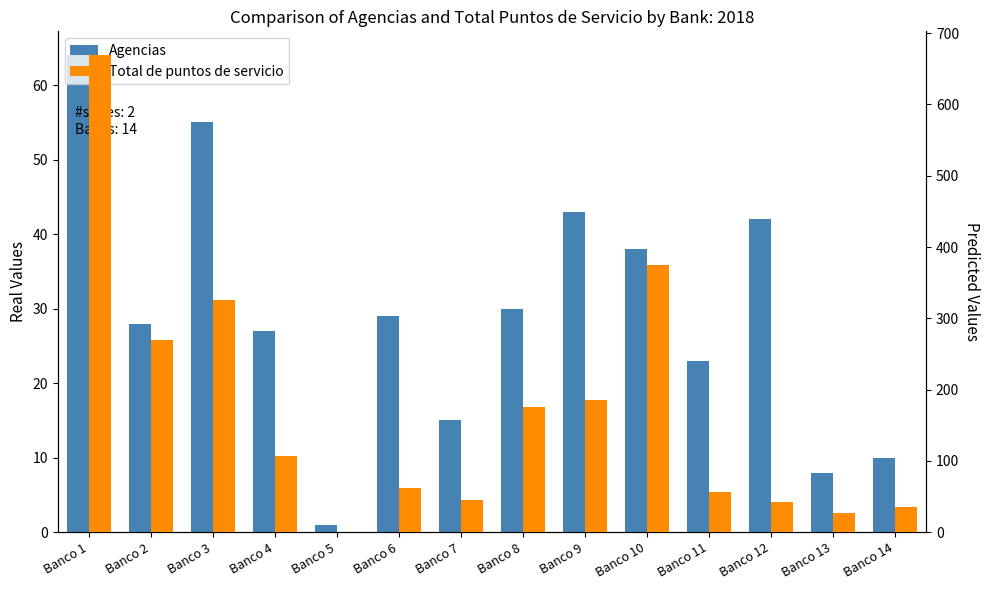

Reading right to left, list all the values displayed in this chart.

Agencias: 10	8	42	23	38	43	30	15	29	1	27	55	28	64
Total de puntos de servicio: 35	27	42	56	375	185	176	45	62	1	107	326	269	669